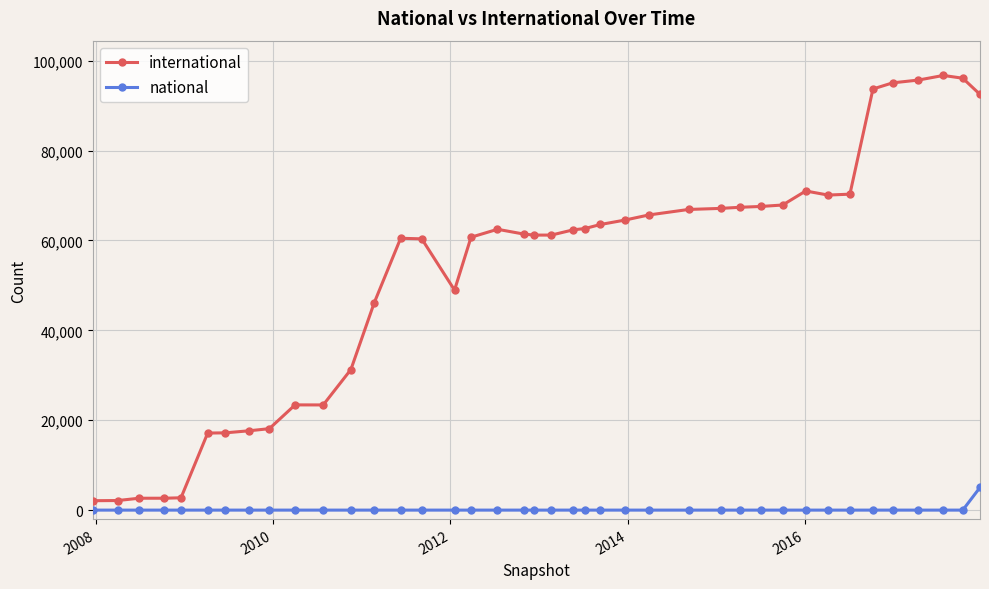

Which series has the largest range (max minus min)?

international